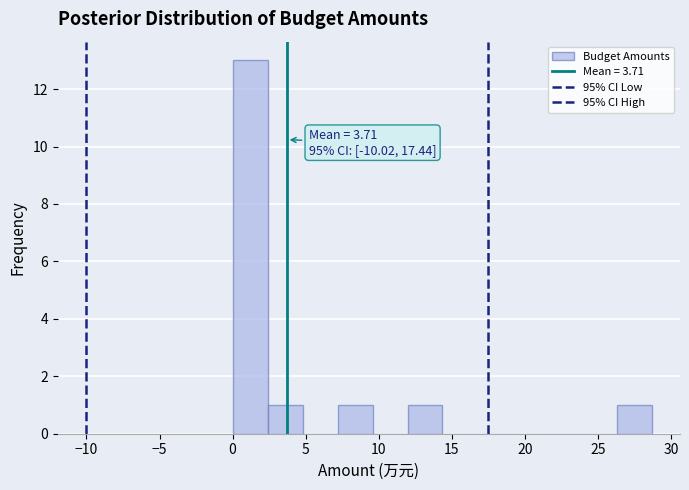

Over which range of the x-axis is the bar tallest?

0.0 to 2.5